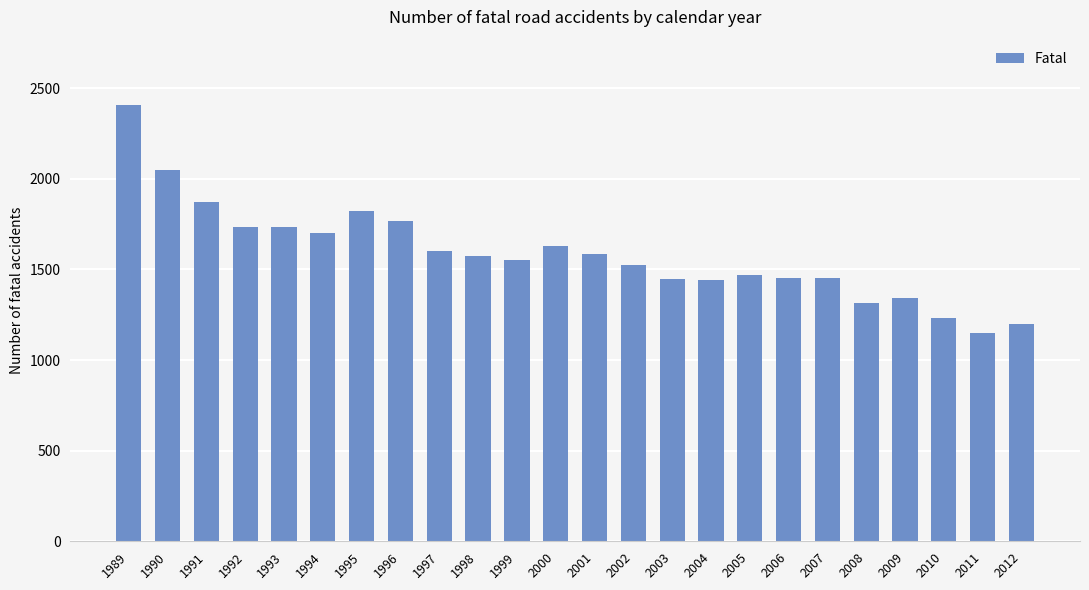

What is the value of the 19th bar from the left?

1453